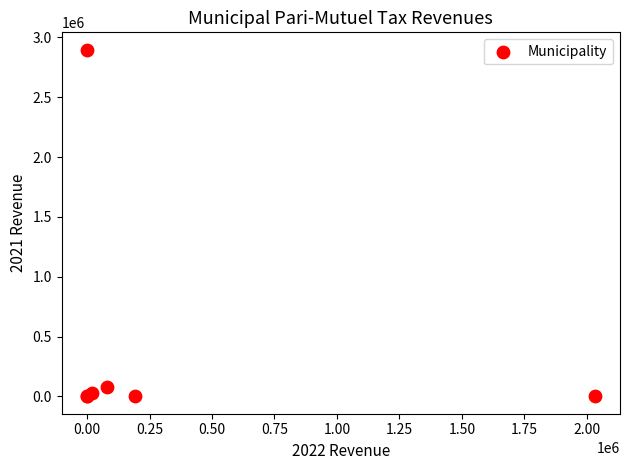

What Y value in the scatter plot is closest to 1449058?

78515